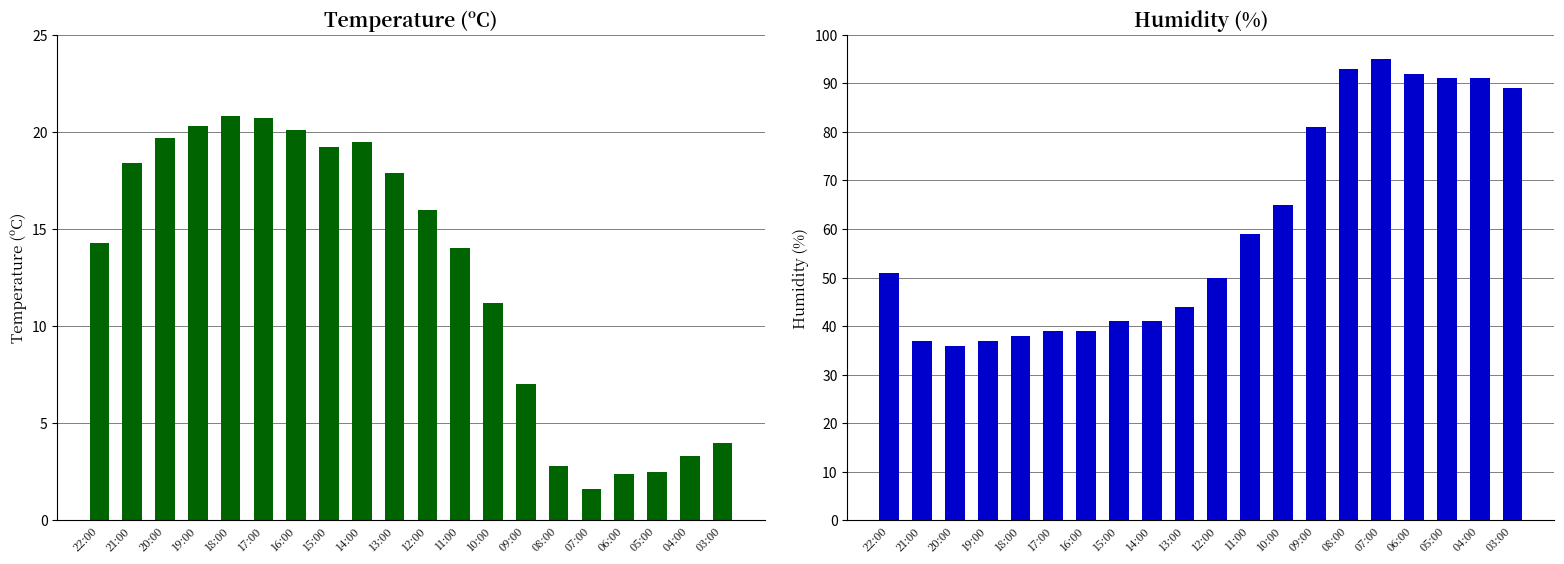

Rank the series at 19:00 from highest to lowest value.

Humidity (%), Temperature (C)